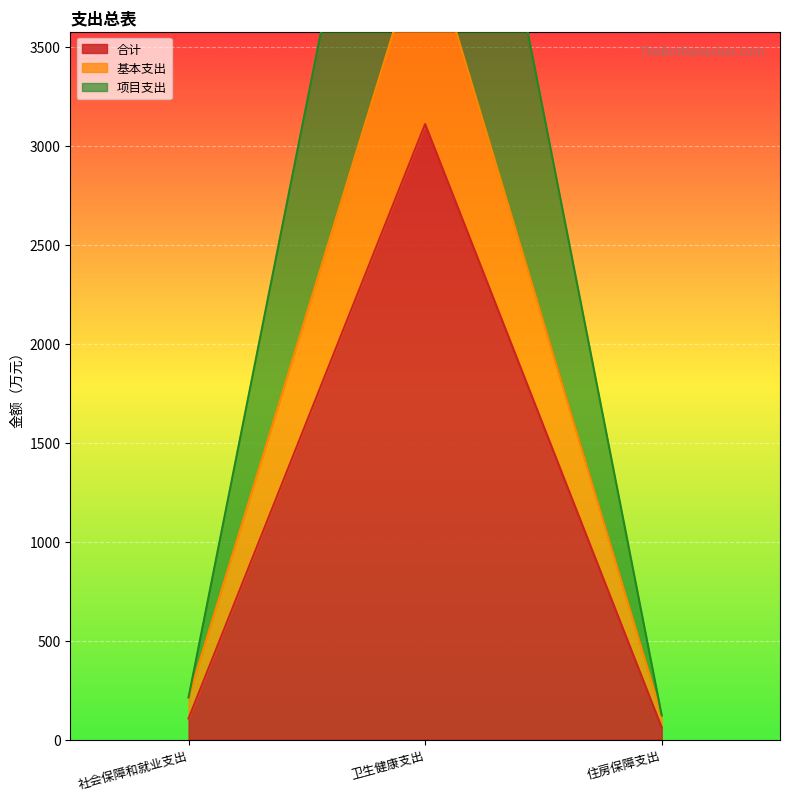

What is the difference between the 基本支出 values at 住房保障支出 and 社会保障和就业支出?

90.9